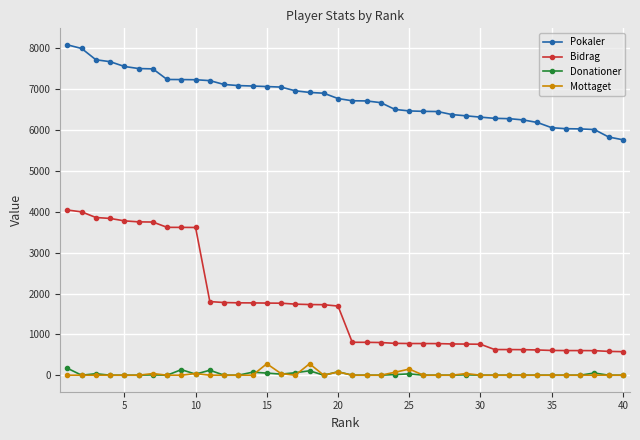

What is the minimum value for Bidrag?

576